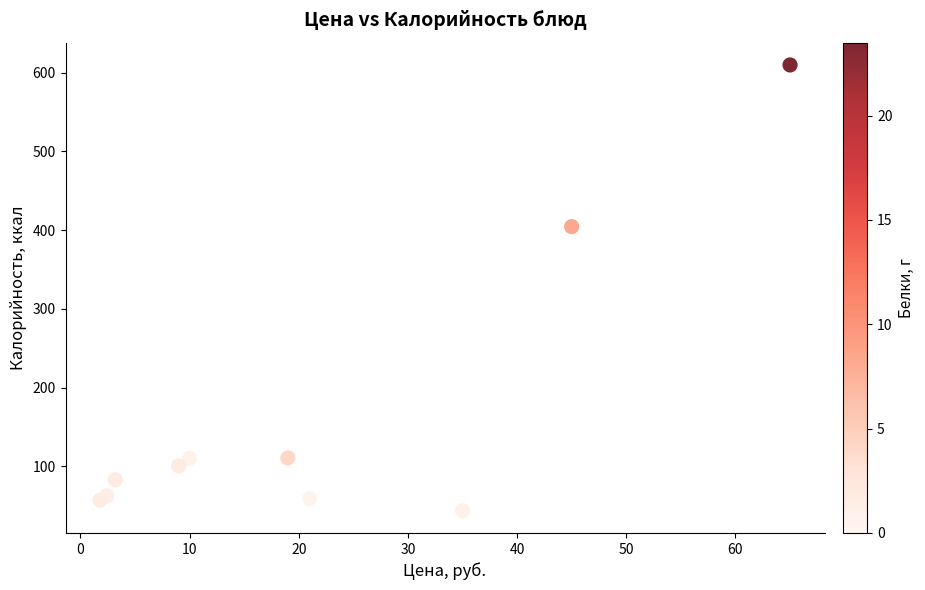

What Y value in the scatter plot is closest to 326?

404.4